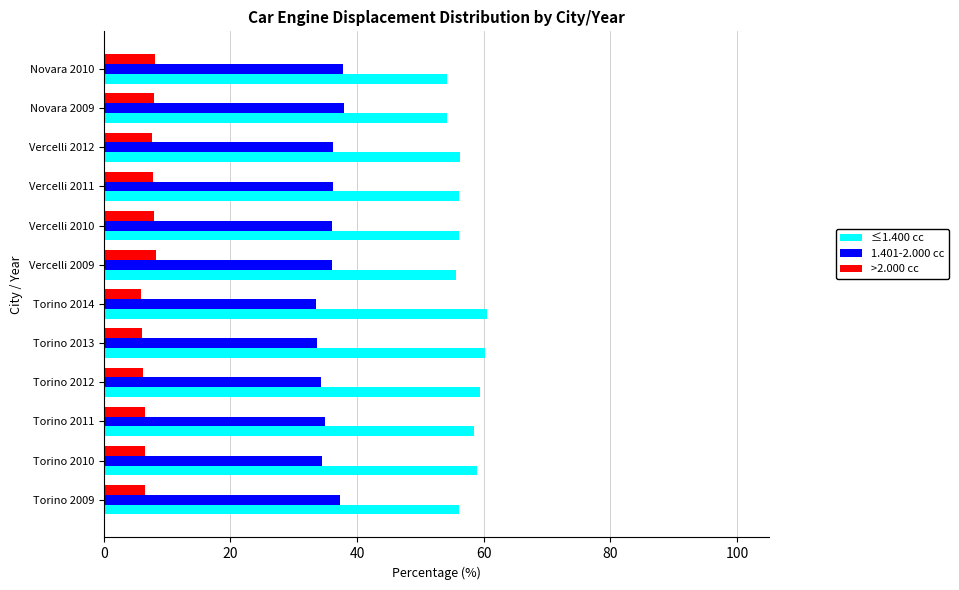

Which series has the largest total across all categories?

≤1.400 cc